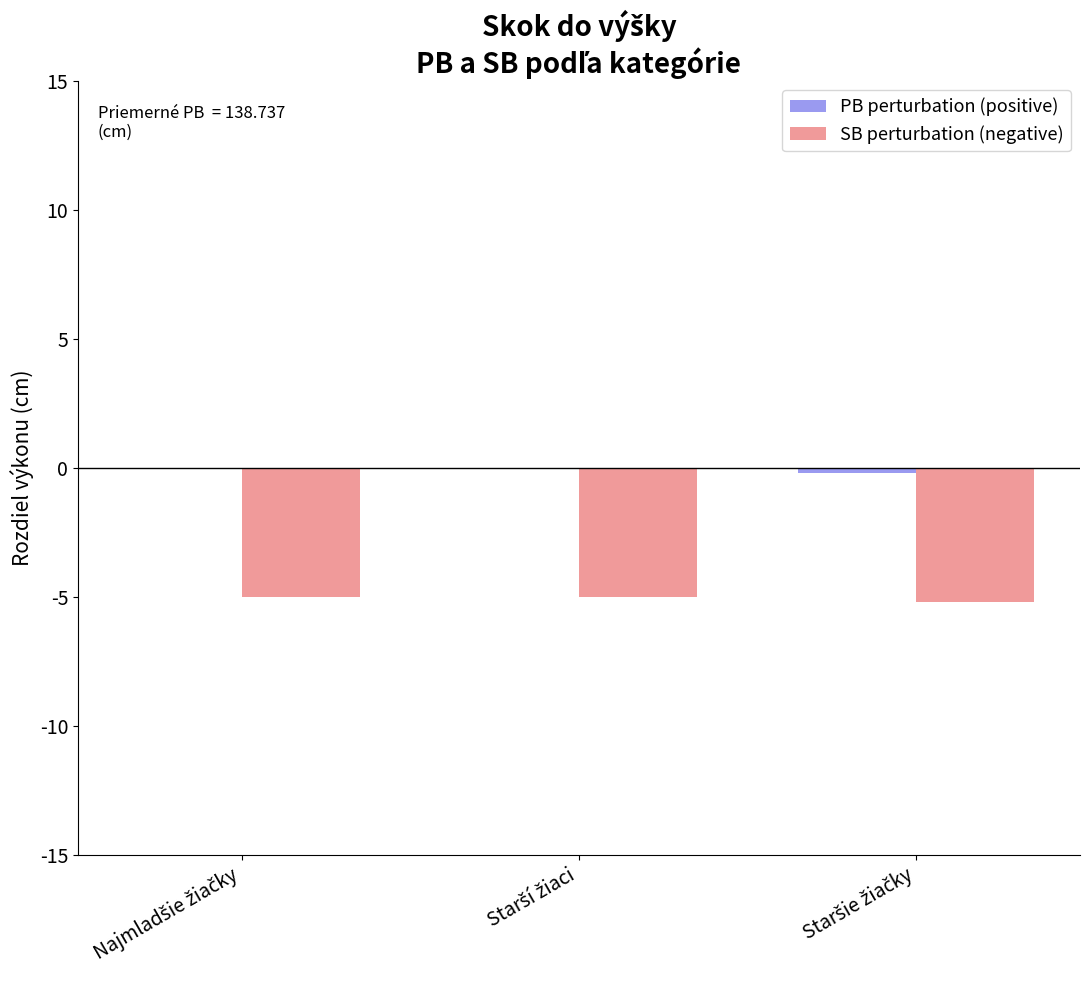

Are the bars grouped side by side (vs. stacked)?

Yes